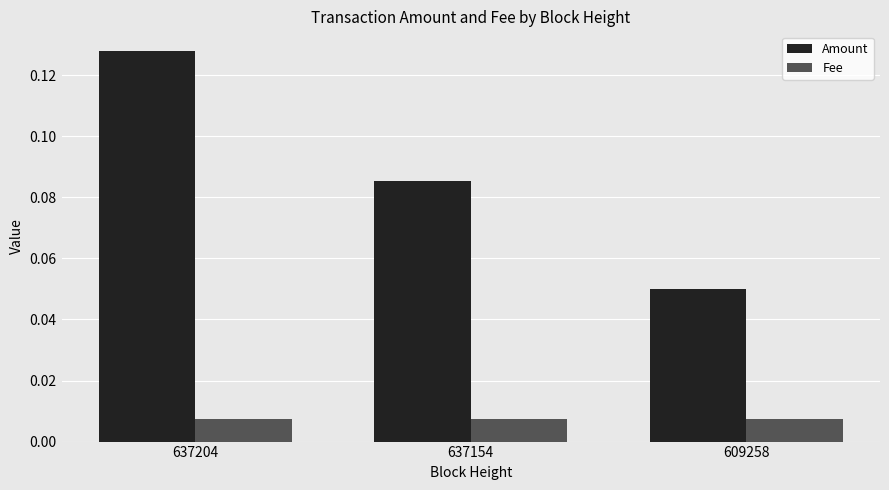

List the series in order of their peak value, highest first.

Amount, Fee